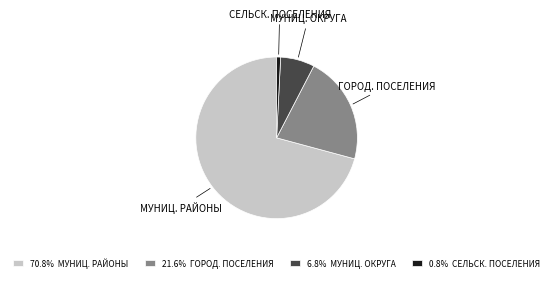

Is 70.8% МУНИЦ. РАЙОНЫ the majority of the pie?

Yes